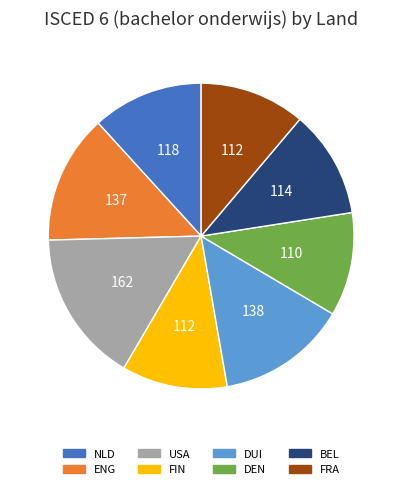

Is it true that NLD is 12% of the pie?

True